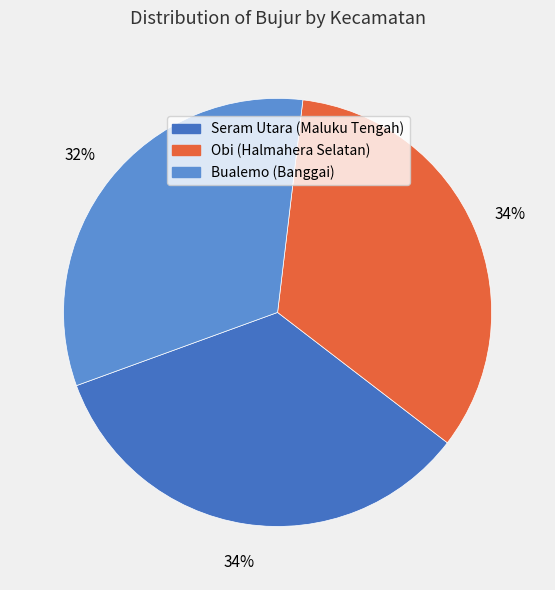

Which has a higher value, Obi (Halmahera Selatan) or Bualemo (Banggai)?

Obi (Halmahera Selatan)